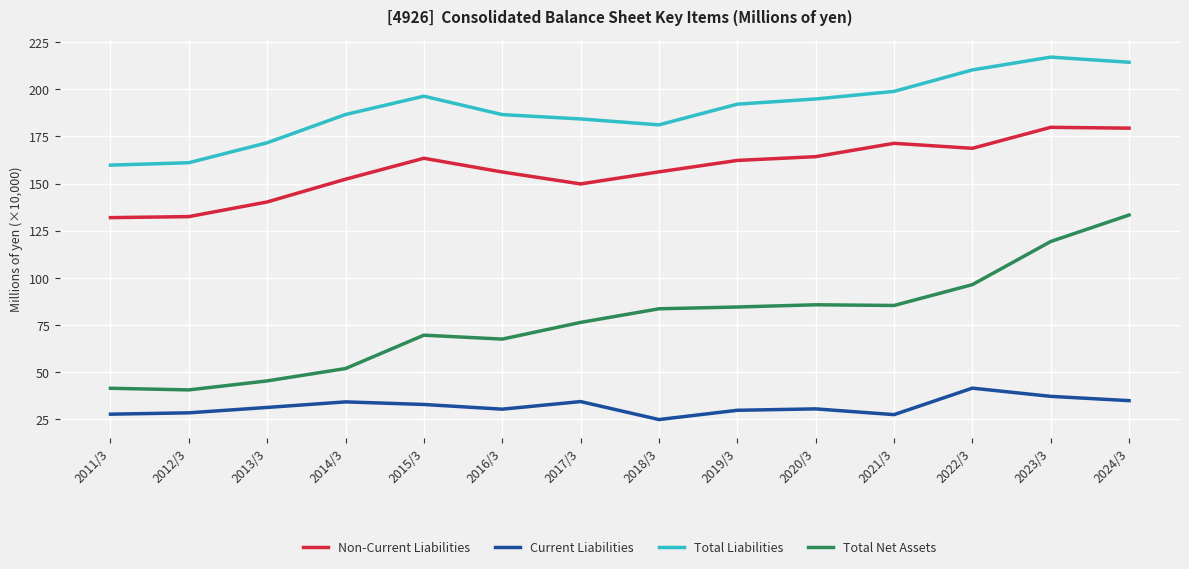

What are all the series names shown in the legend?

Non-Current Liabilities, Current Liabilities, Total Liabilities, Total Net Assets